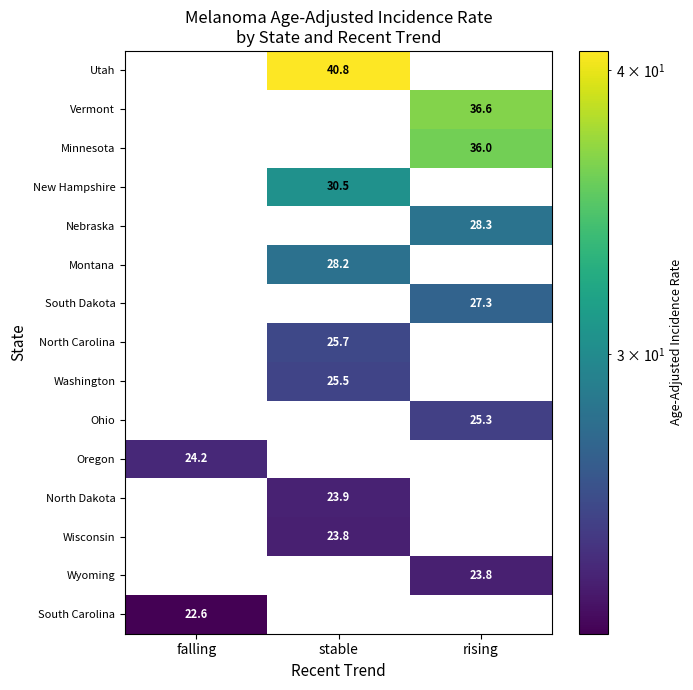

What is the difference between the highest and lowest values at stable?

40.8